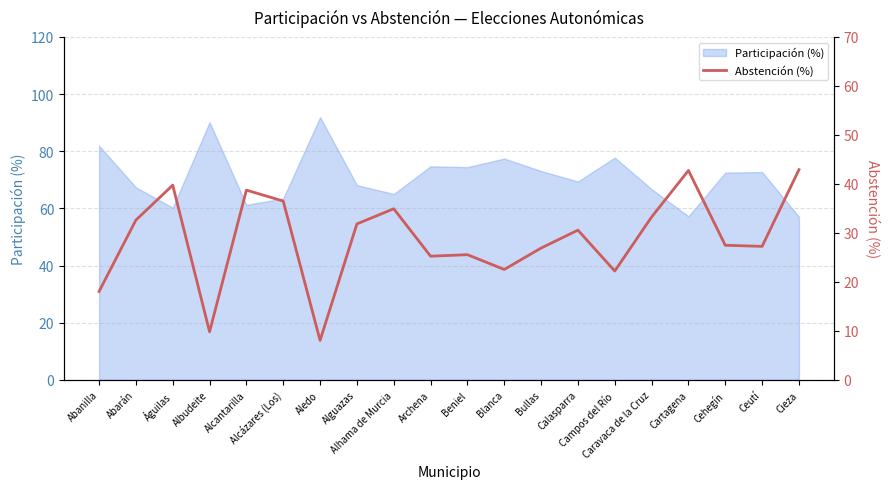

Does the chart have visible grid lines?

Yes